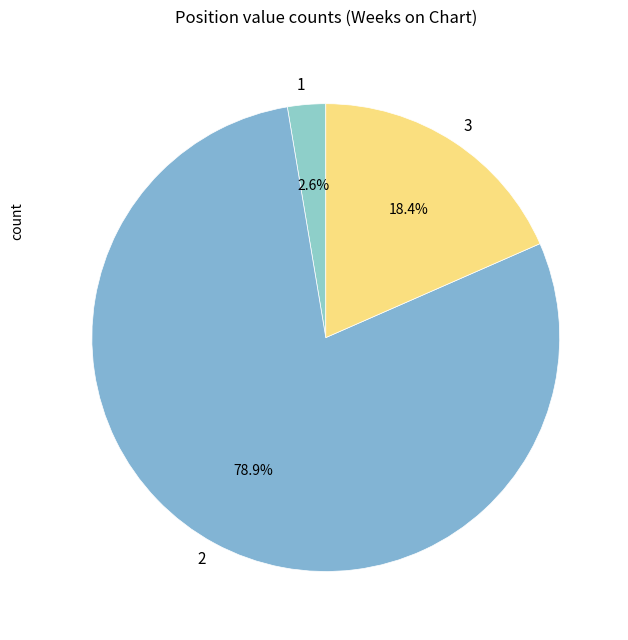

Does any single category account for the majority?

Yes